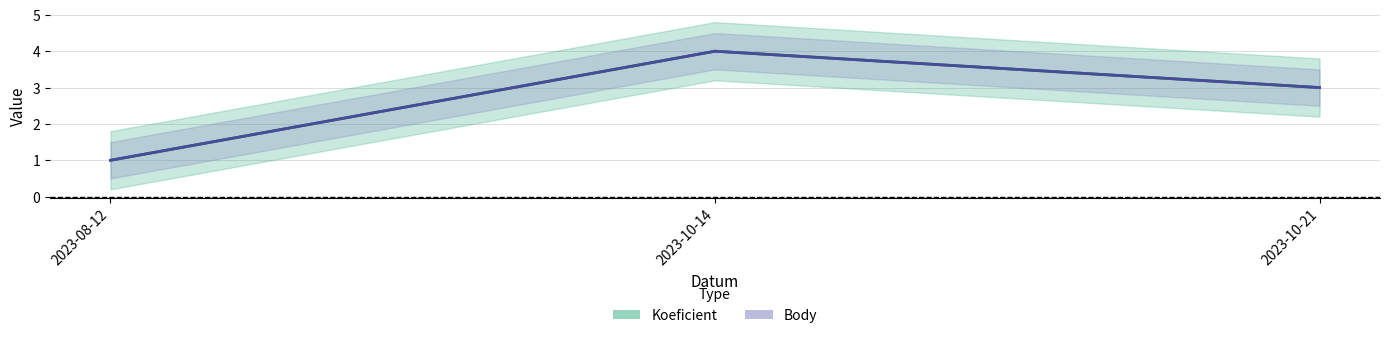

At which category is the sum across all series the highest?

2023-10-14